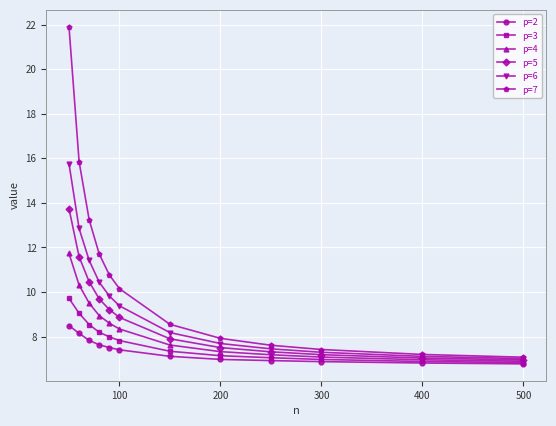

Which series has the widest spread of values?

p=7